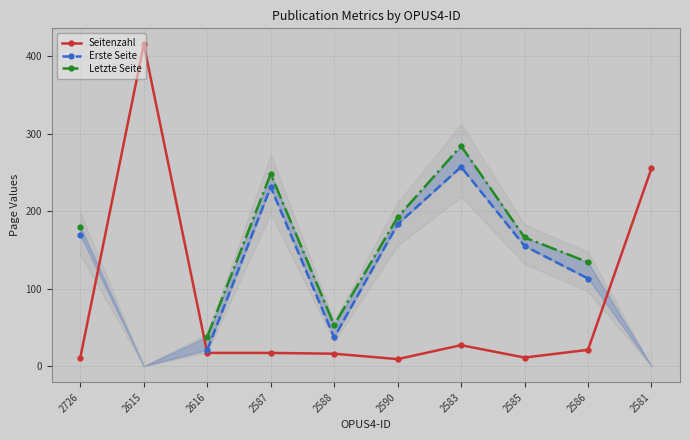

Count the number of data series in this chart.

3